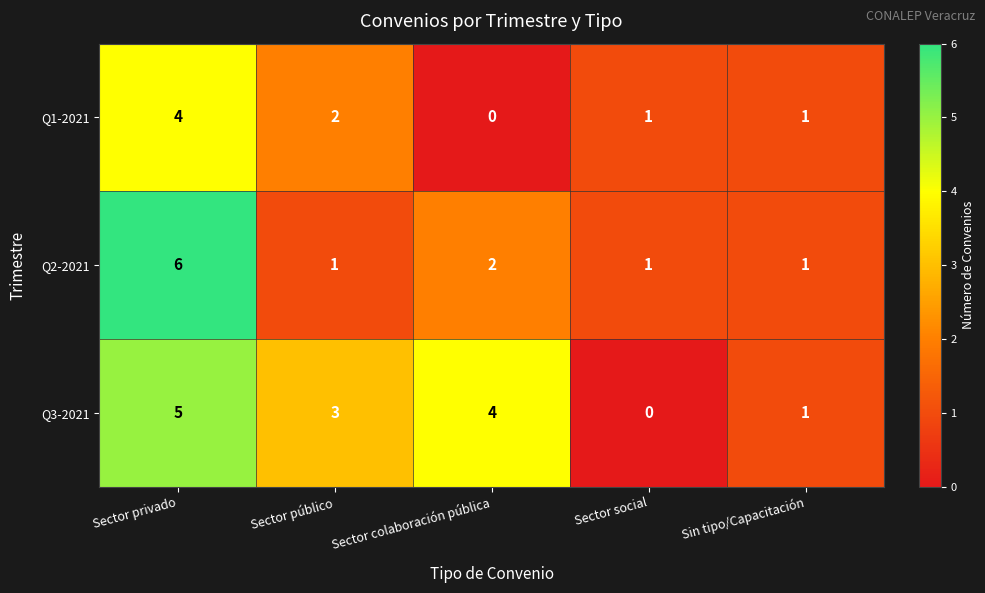

Reading left to right, what are all the values shown in this chart?

Q1-2021: 4	2	0	1	1
Q2-2021: 6	1	2	1	1
Q3-2021: 5	3	4	0	1